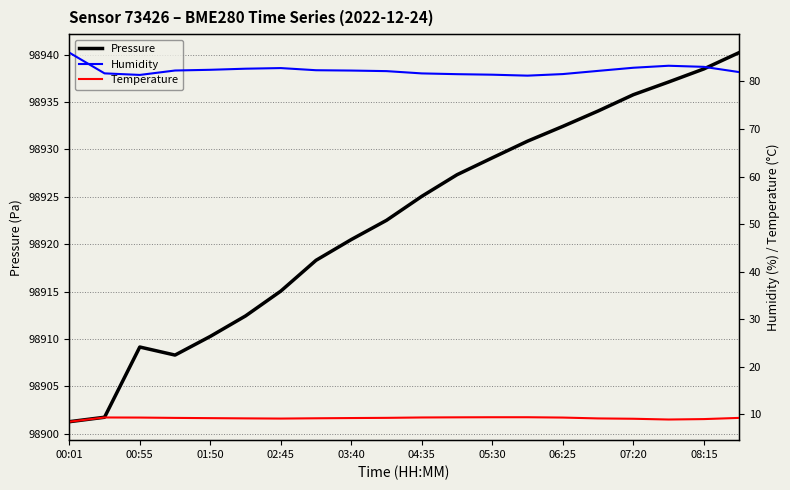

Between 11 and 19, which is larger?

19